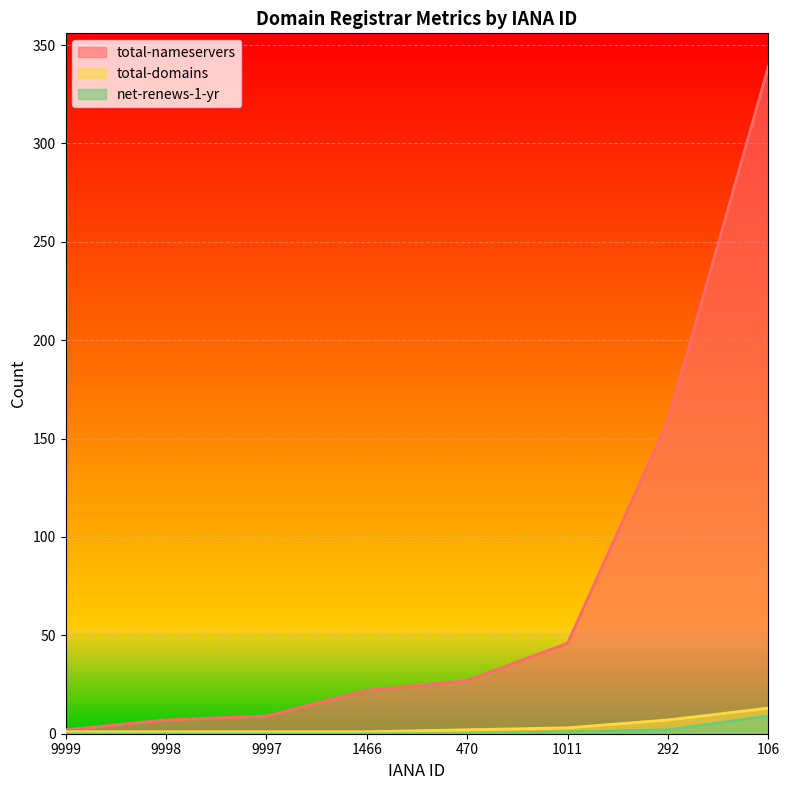

What is the difference between the total-nameservers values at 9997 and 9999?

7